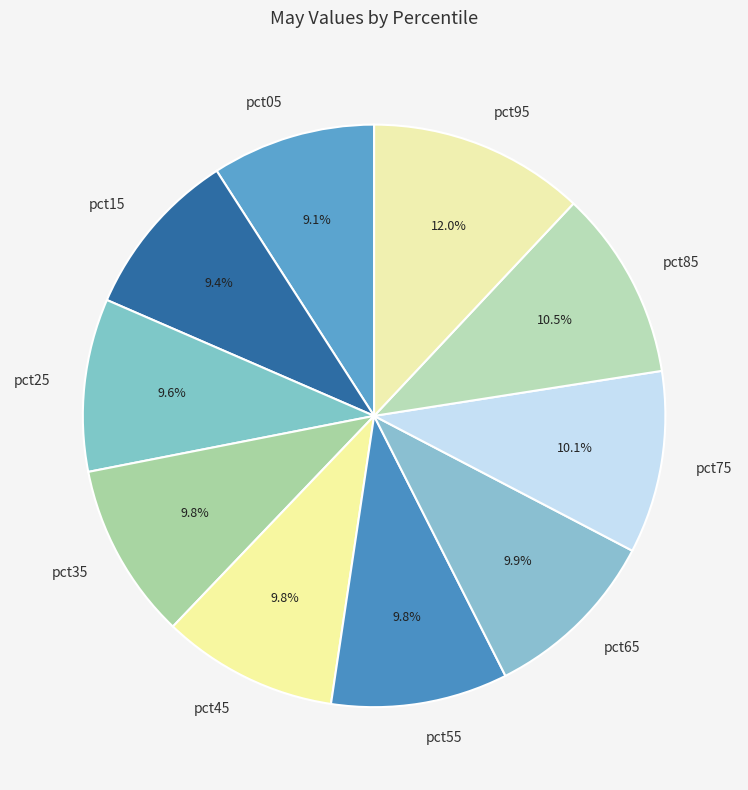

Does pct35 account for over 50% of the chart?

No